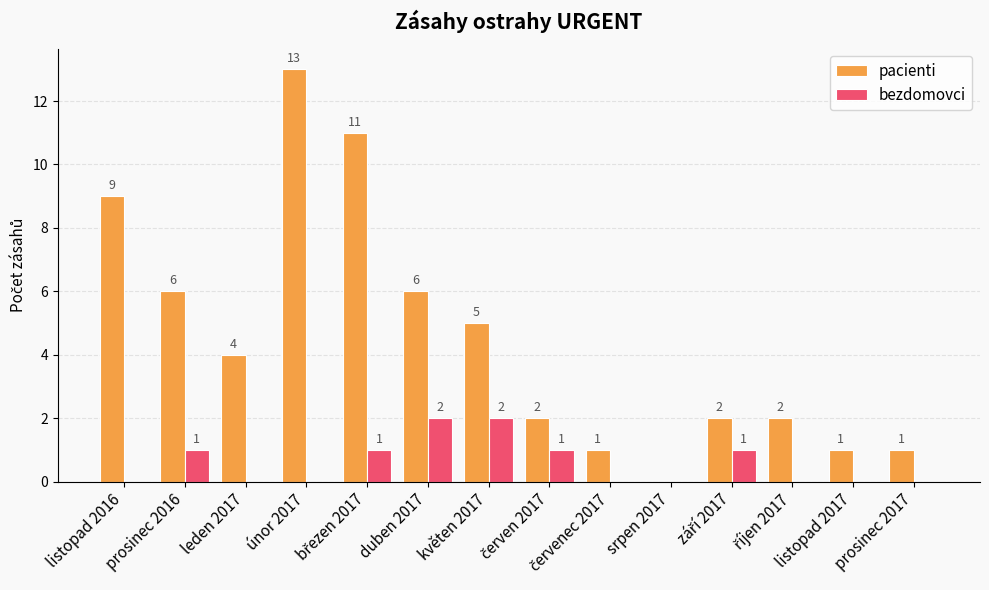

Does the chart contain stacked bars?

No